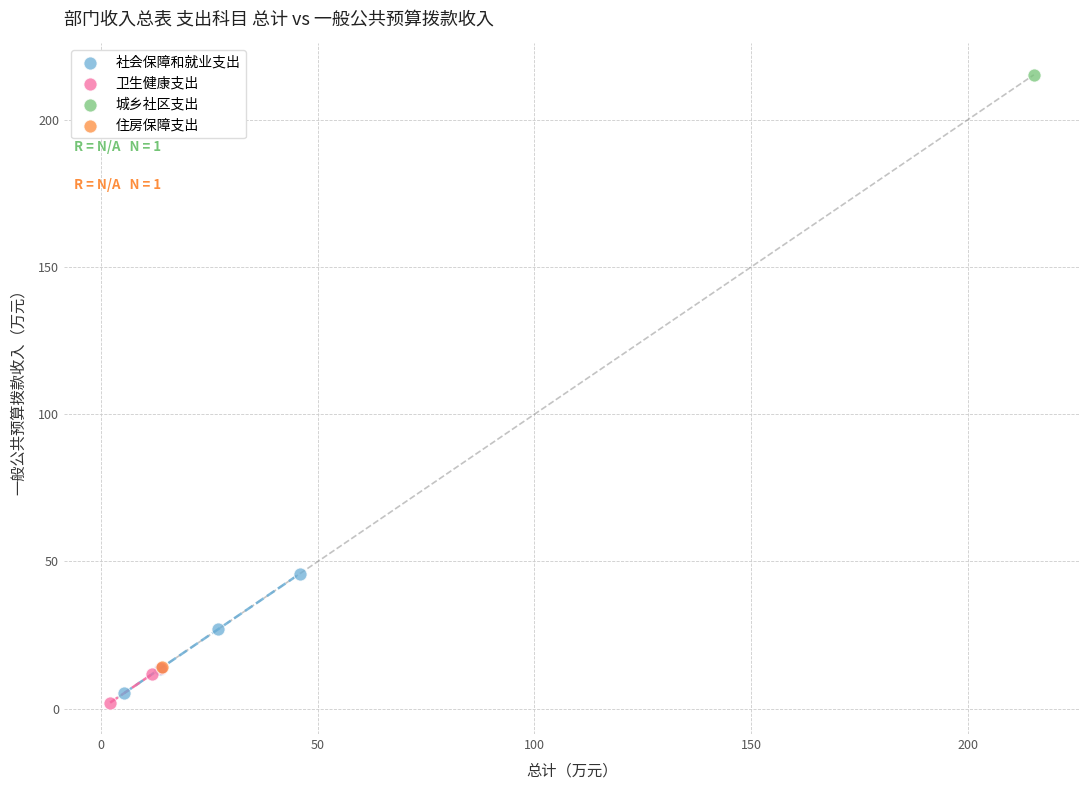

Which series reaches the maximum Y coordinate?

城乡社区支出